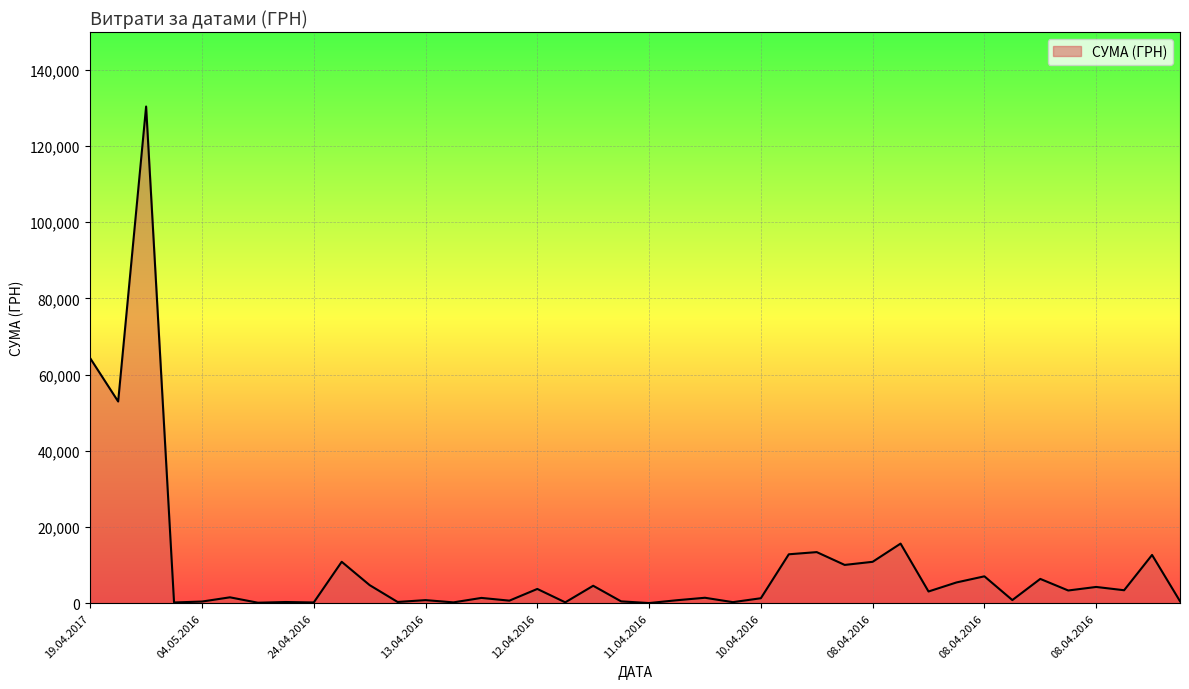

What is the greatest value displayed?

130379.7